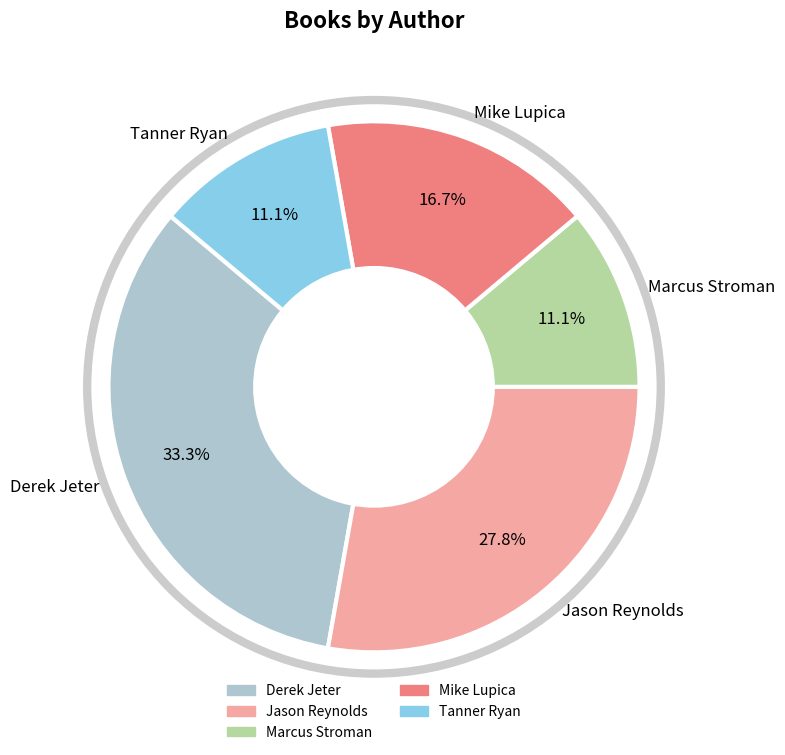

How many slices are in this pie chart?

5